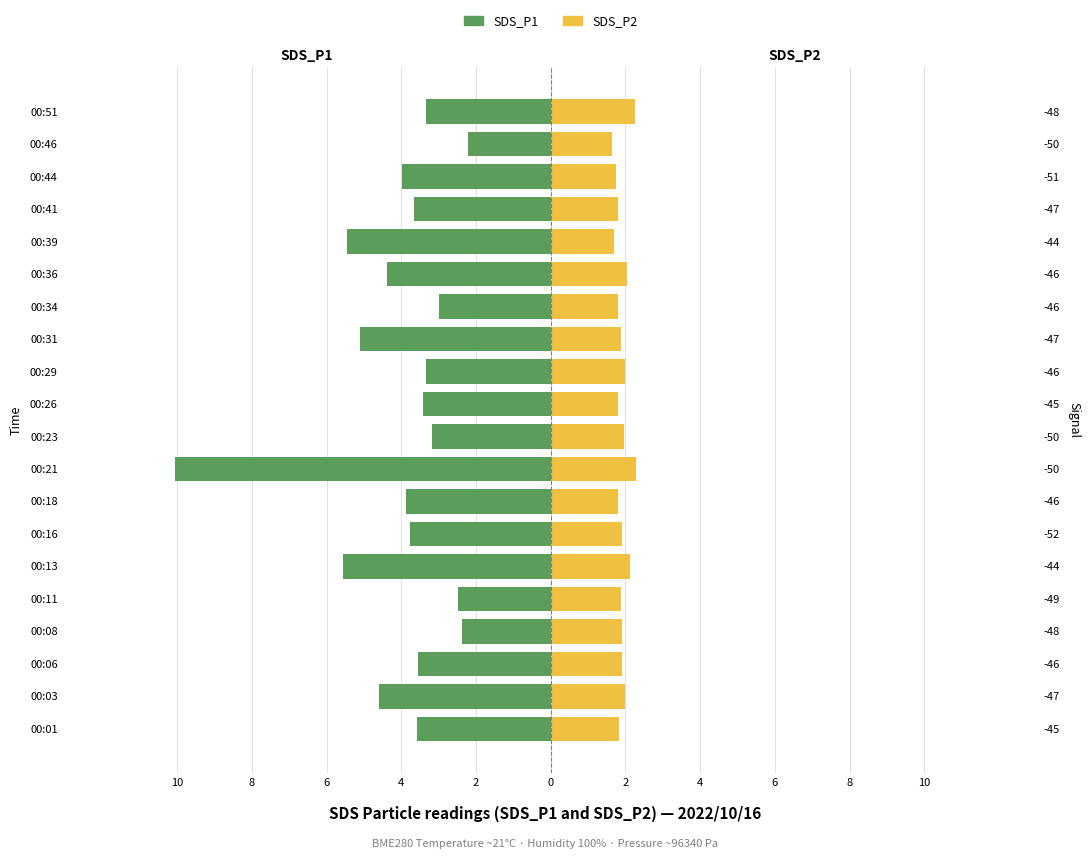

Reading right to left, list all the values displayed in this chart.

SDS_P1: -3.3	-2.2	-4.0	-3.6	-5.5	-4.4	-3.0	-5.1	-3.4	-3.4	-3.2	-10.1	-3.9	-3.8	-5.5	-2.5	-2.4	-3.5	-4.6	-3.6
SDS_P2: 2.2	1.6	1.8	1.8	1.7	2.0	1.8	1.9	2.0	1.8	1.9	2.3	1.8	1.9	2.1	1.9	1.9	1.9	2.0	1.8